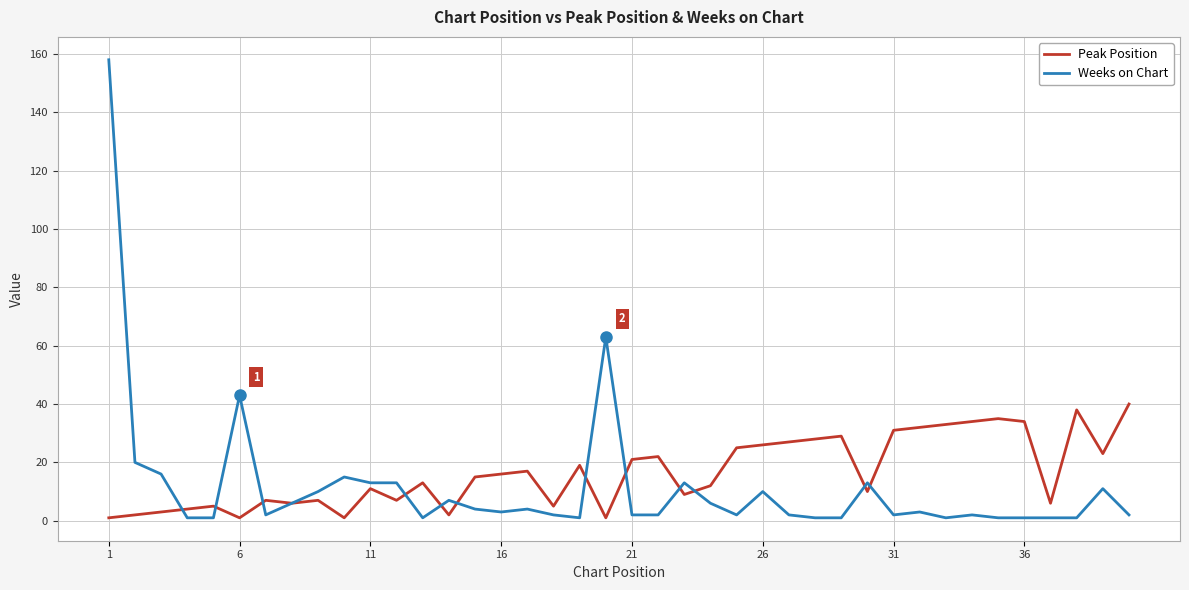

How many lines are shown in the chart?

2